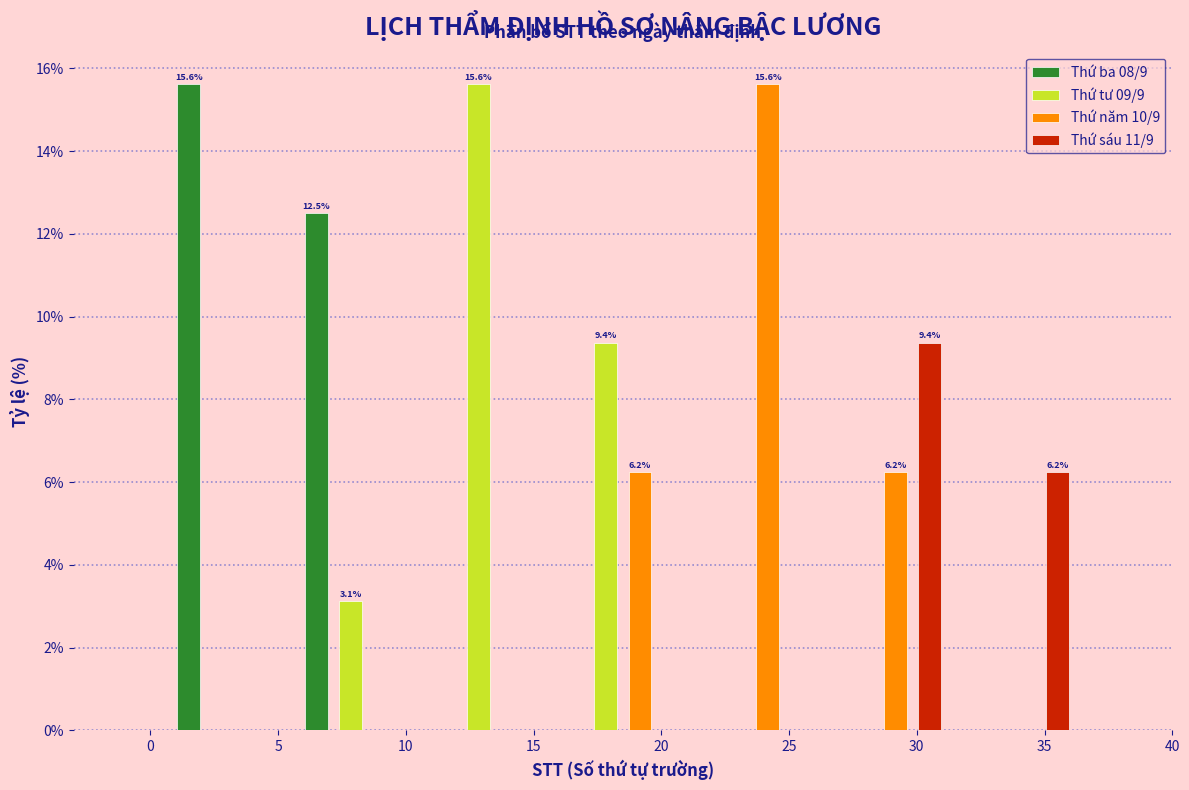

In the Thứ tư 09/9 series, which range on the x-axis has the tallest bar?

11 to 16